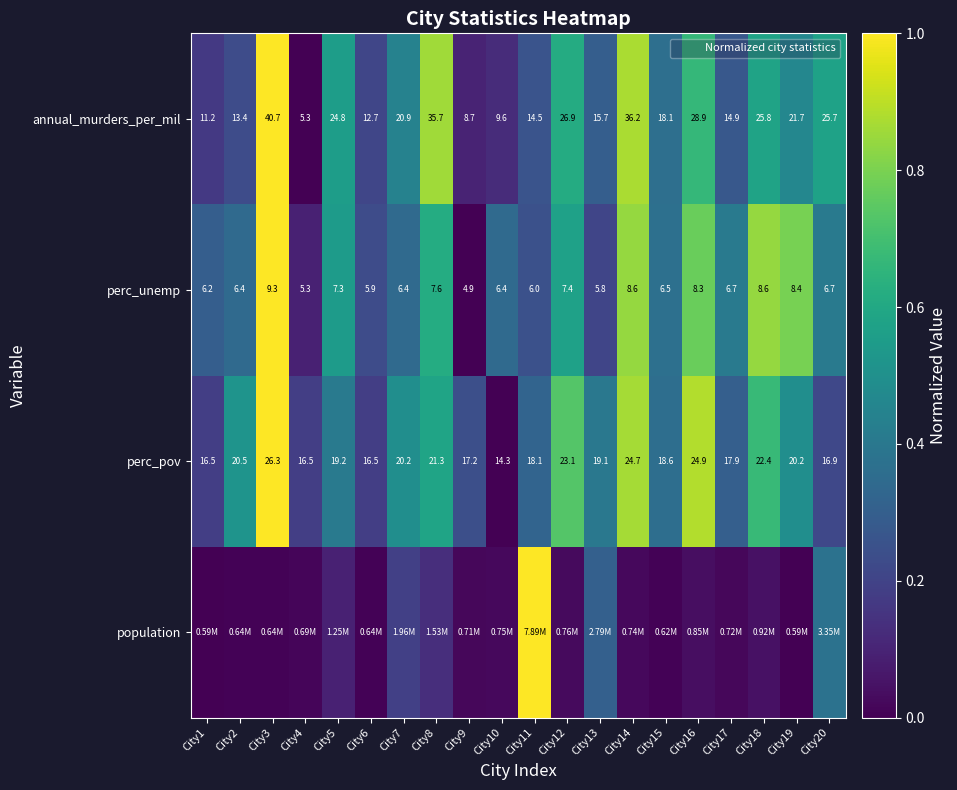

What is the highest value of the population series?

1.0